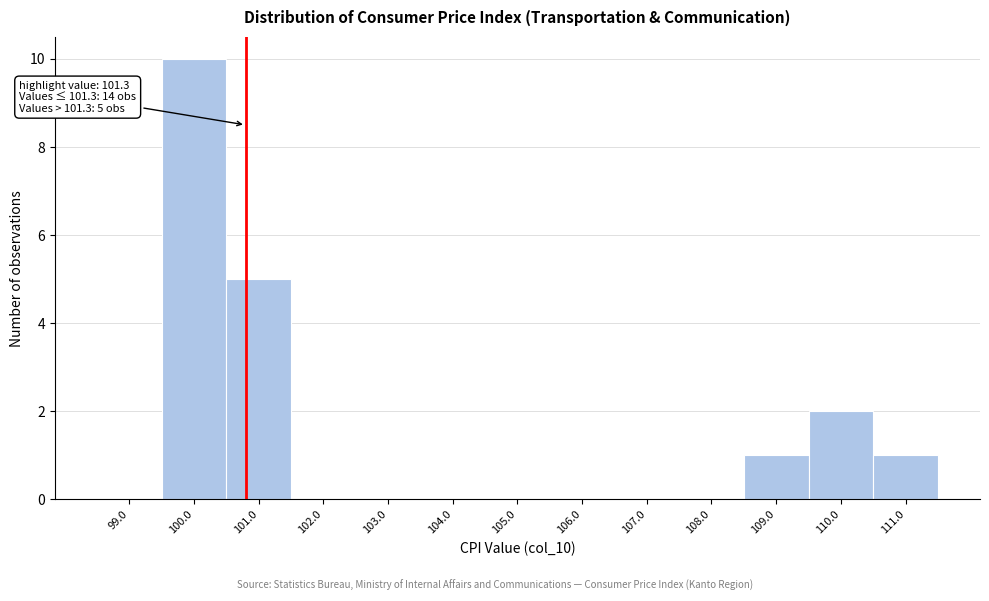

Reading left to right, transcribe all the data shown in this chart.

99.0=0	100.0=10	101.0=5	102.0=0	103.0=0	104.0=0	105.0=0	106.0=0	107.0=0	108.0=0	109.0=1	110.0=2	111.0=1